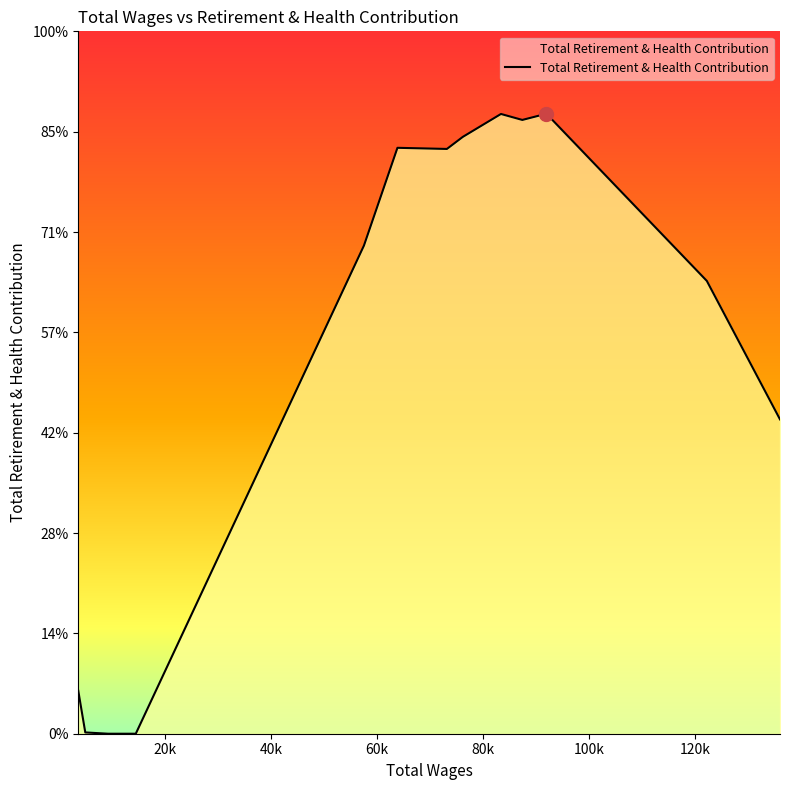

Rank the categories by value from lowest to highest.

14462.0, 9252.0, 4941.0, 3619.0, 135940.0, 122145.0, 57485.0, 73127.0, 63805.0, 76126.0, 87350.0, 83323.0, 91897.0